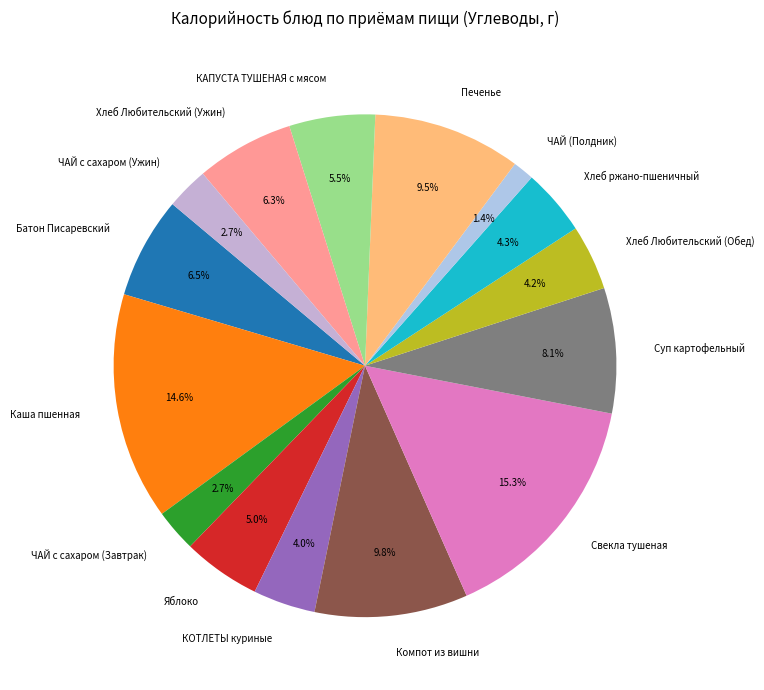

To the nearest percent, what is the average slice percentage?

7%